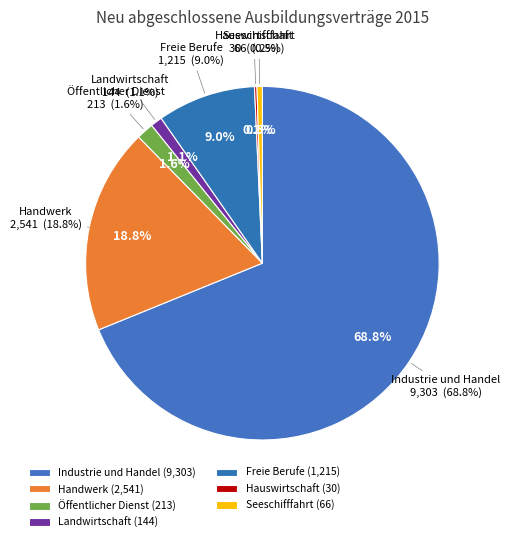

Count the number of slices in the pie.

7